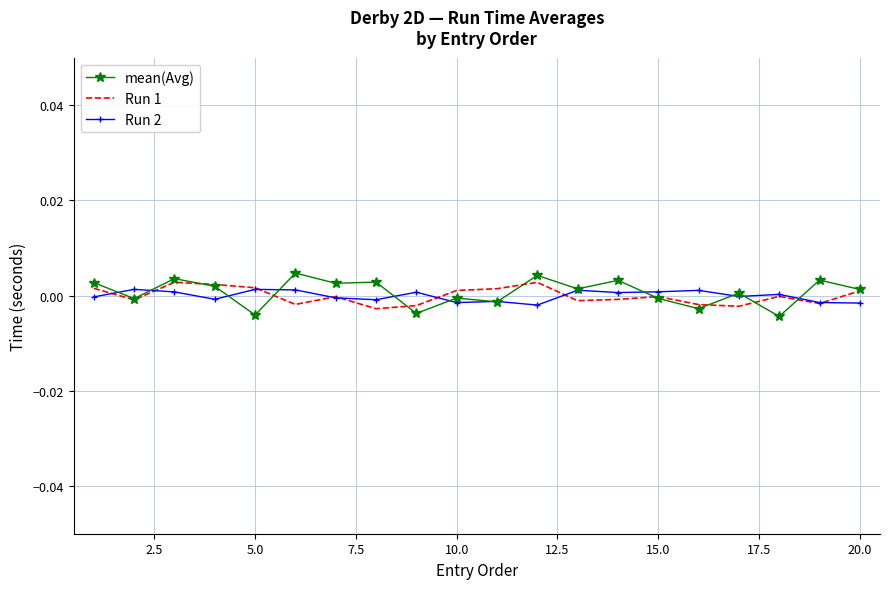

Which series has the widest spread of values?

mean(Avg)